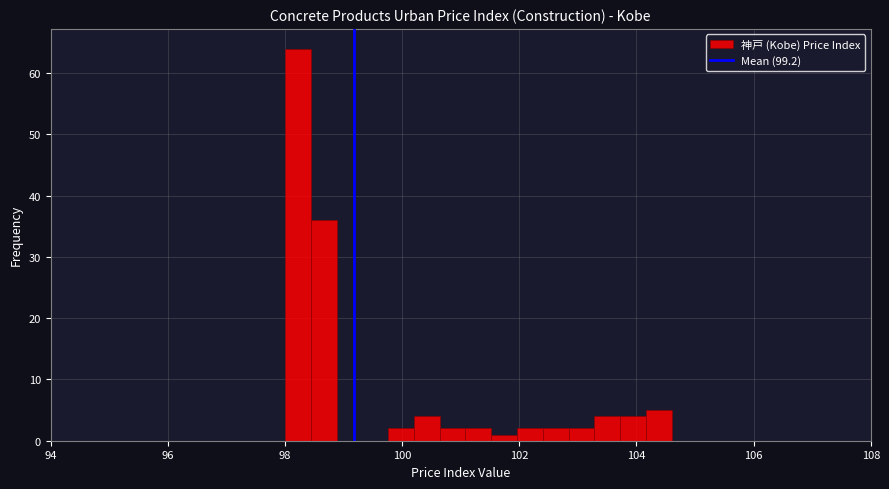

Around what value on the x-axis is the tallest bar? Give the approximate position of its centre, as read against the axis.

98.2